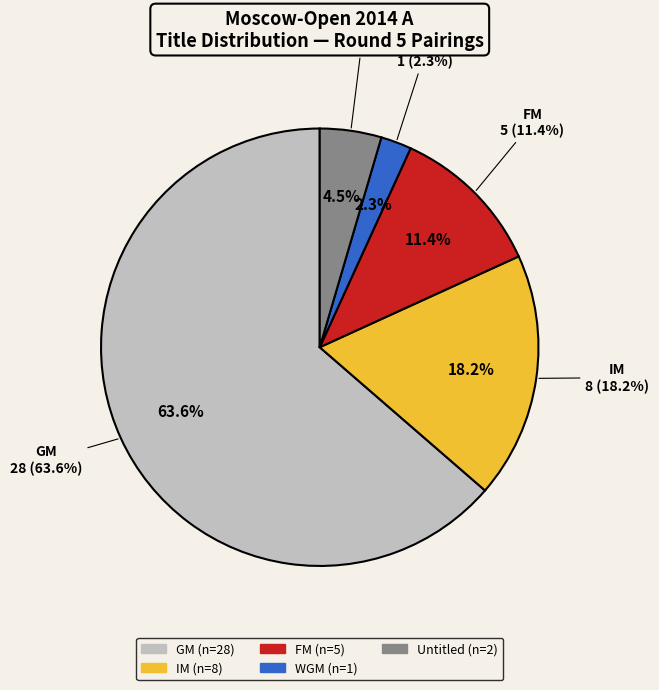

What percentage is the WGM slice, to the nearest percent?

2%